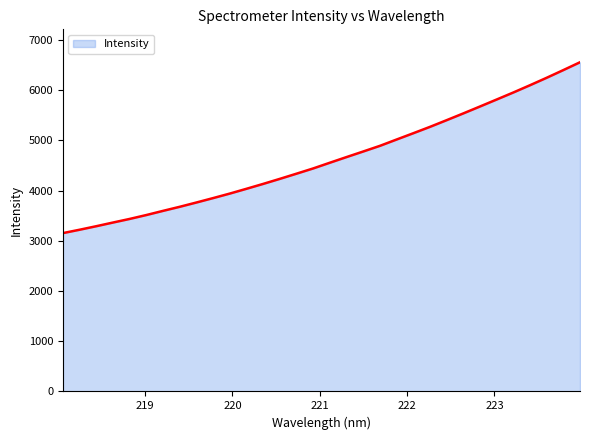

What is the smallest value displayed?

3154.3